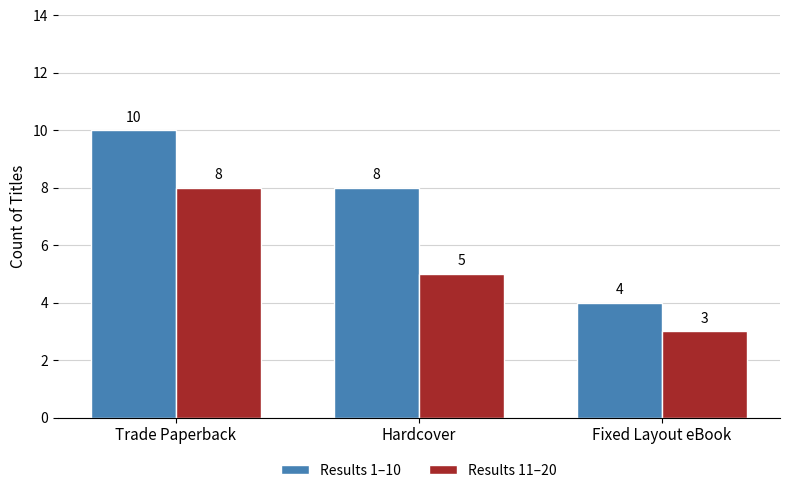

The Results 1–10 series shows 2 at Fixed Layout eBook. True or false?

False